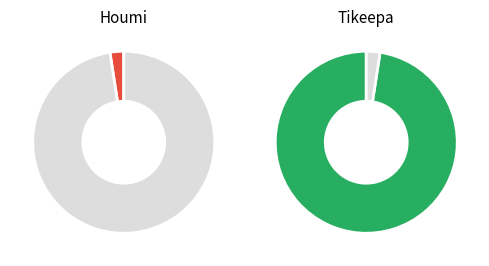

The Houmi slice represents 1% of the pie. True or false?

False